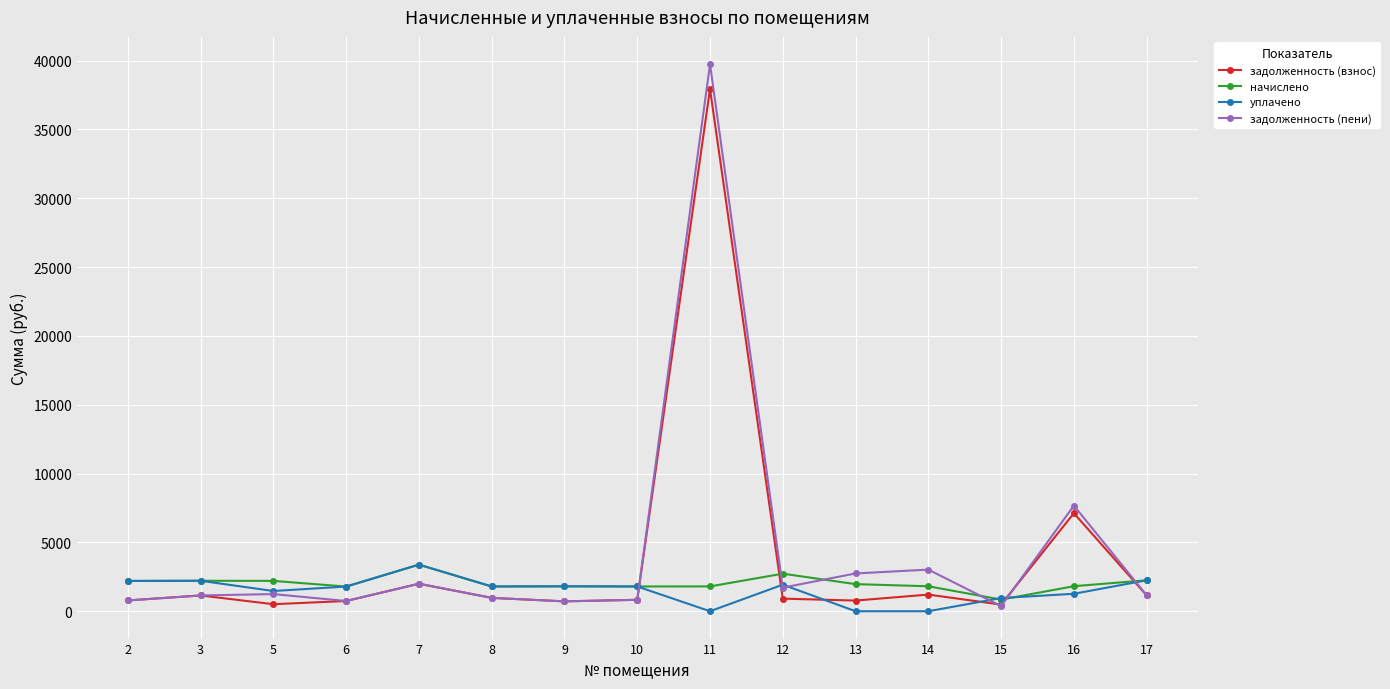

The value of начислено at 8 is 1799.2. True or false?

True